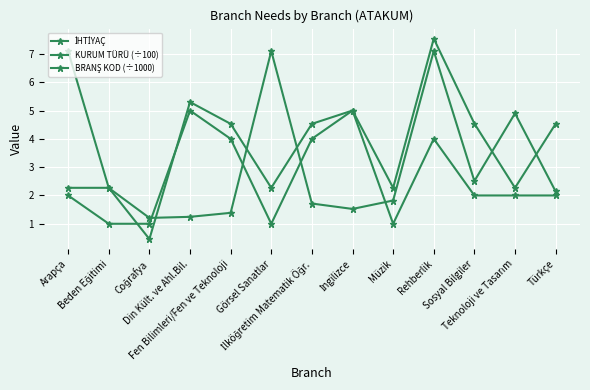

What is the sum of all İHTİYAÇ values?

34.0